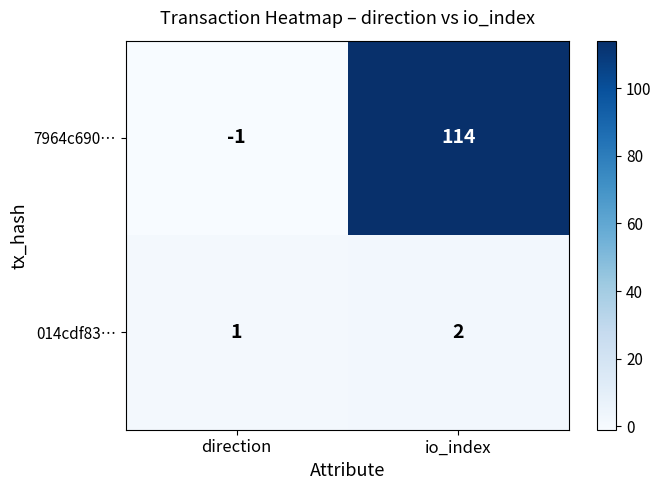

Which label corresponds to the largest value in the chart?

io_index